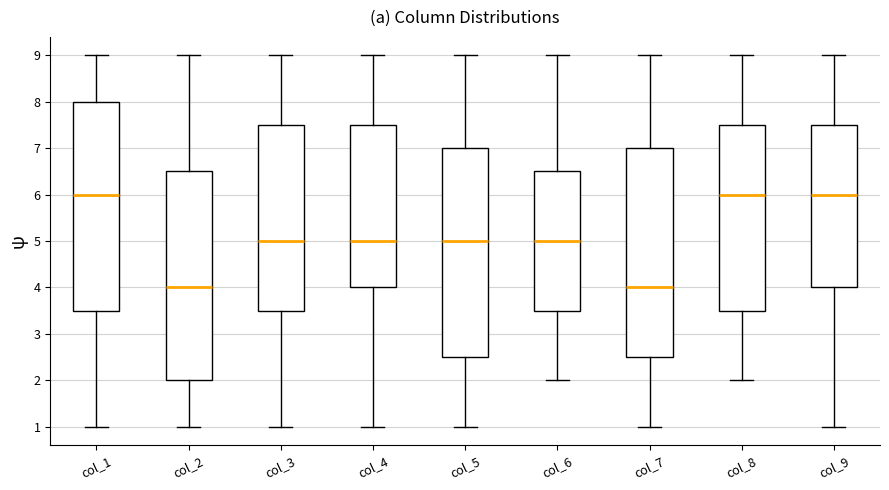

Reading left to right, read every box against the y-axis: the position of its median line, the range the box covers, and the ends of its whiskers. The values are not printed on the chart, so give them approximately, as read against the axis.

col_1: median 6.0, box 3.5 to 8.0, whiskers 1.0 to 9.0
col_2: median 4.0, box 2.0 to 6.5, whiskers 1.0 to 9.0
col_3: median 5.0, box 3.5 to 7.5, whiskers 1.0 to 9.0
col_4: median 5.0, box 4.0 to 7.5, whiskers 1.0 to 9.0
col_5: median 5.0, box 2.5 to 7.0, whiskers 1.0 to 9.0
col_6: median 5.0, box 3.5 to 6.5, whiskers 2.0 to 9.0
col_7: median 4.0, box 2.5 to 7.0, whiskers 1.0 to 9.0
col_8: median 6.0, box 3.5 to 7.5, whiskers 2.0 to 9.0
col_9: median 6.0, box 4.0 to 7.5, whiskers 1.0 to 9.0